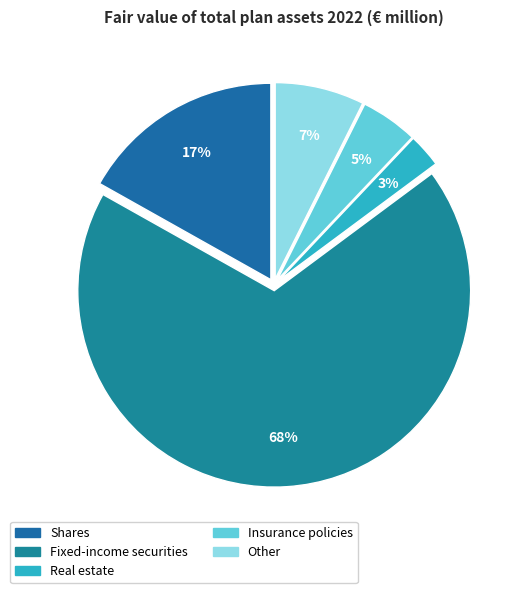

Which category has the smallest portion of the pie?

Real estate